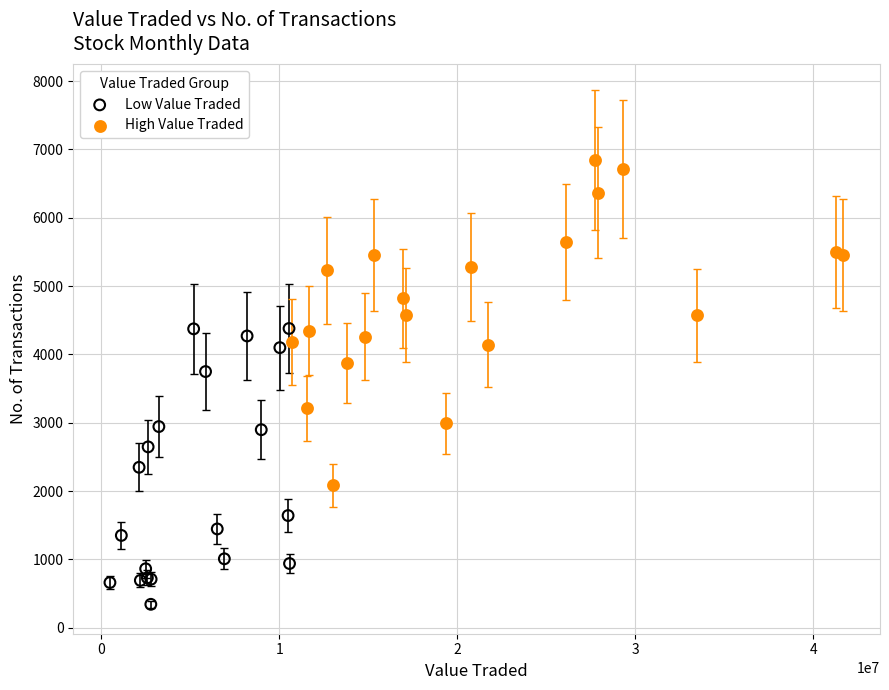

Which series contains the lowest Y value?

Low Value Traded